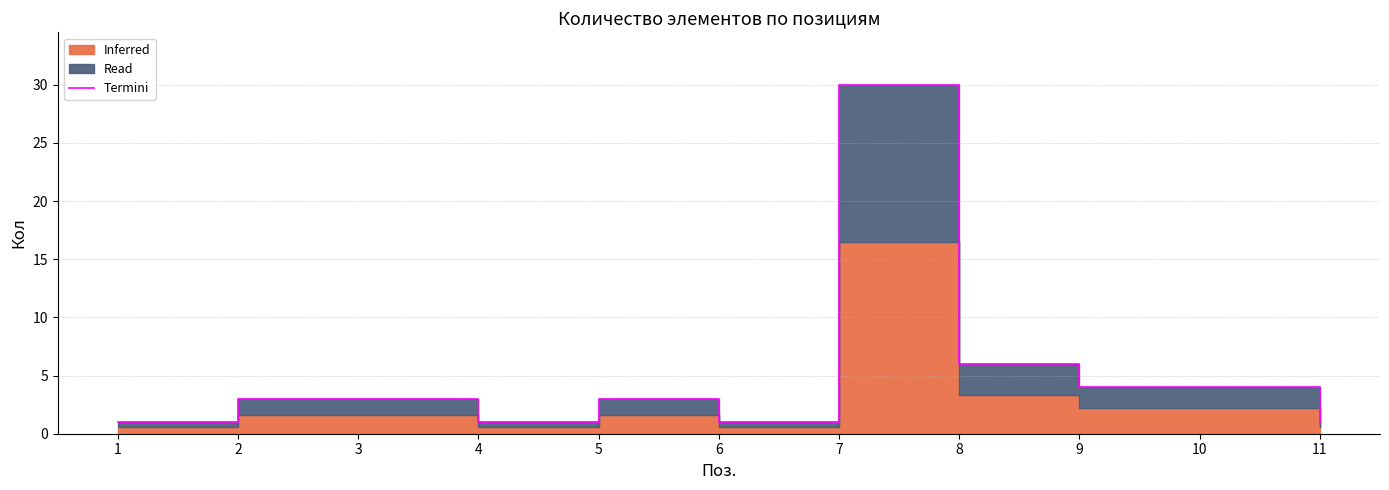

Reading left to right, extract all data points from this chart.

1	3	3	1	3	1	30	6	4	4	1